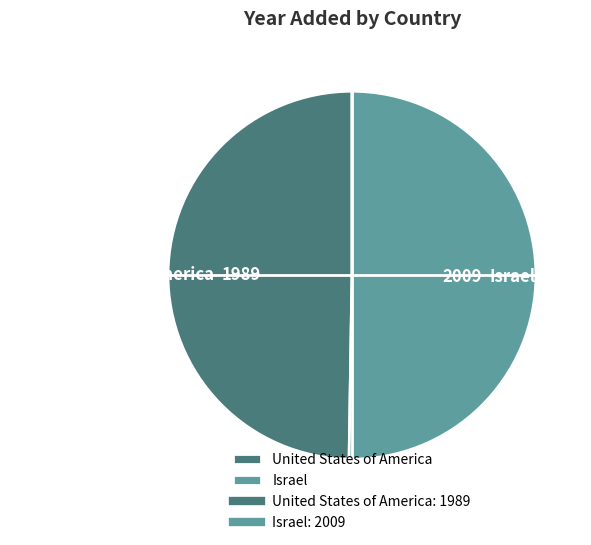

Which slice is the largest?

Israel